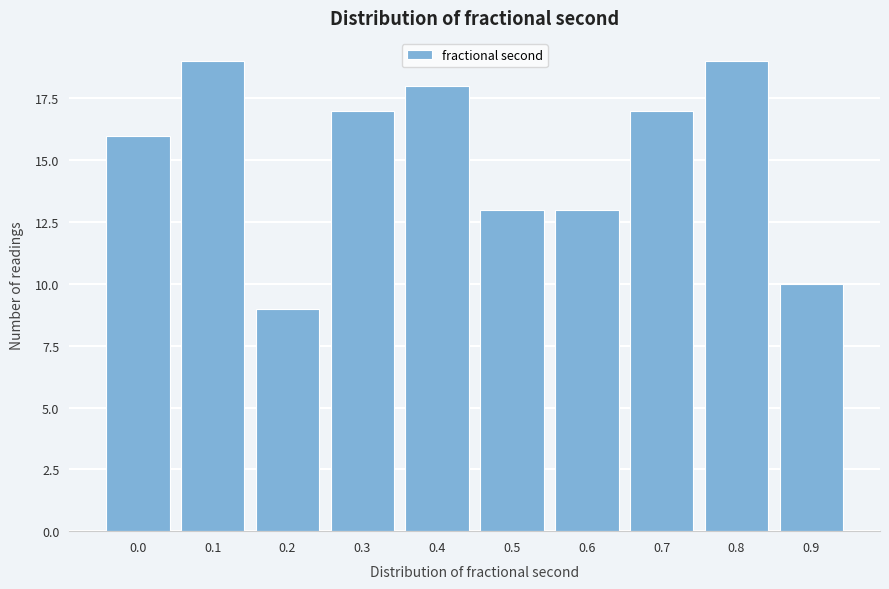

Reading right to left, extract all data points from this chart.

0.9=10	0.8=19	0.7=17	0.6=13	0.5=13	0.4=18	0.3=17	0.2=9	0.1=19	0.0=16